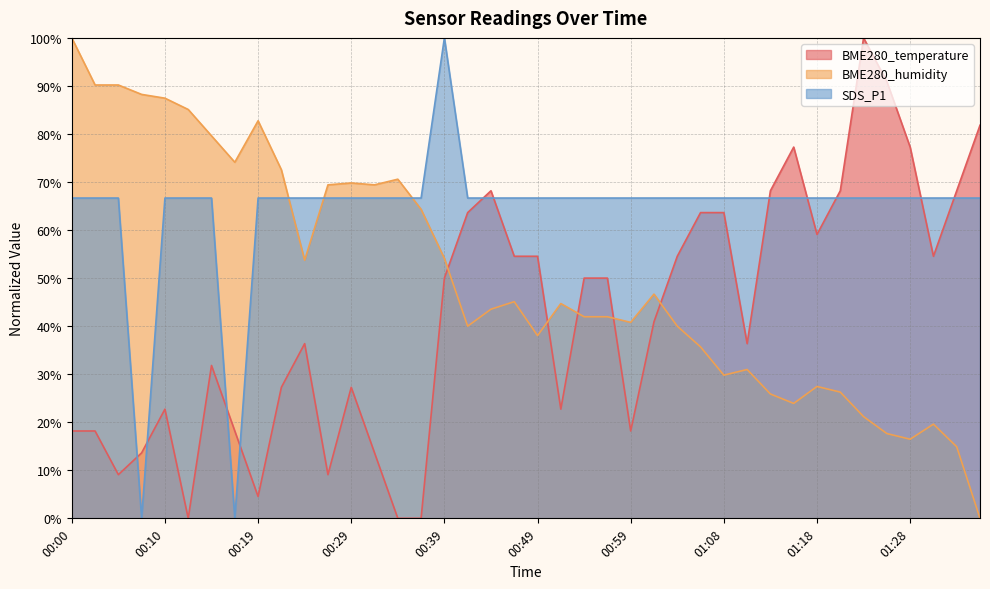

Reading left to right, list all the values displayed in this chart.

BME280_temperature: 18.2	18.2	9.1	13.6	22.7	0.0	31.8	18.2	4.5	27.3	36.4	9.1	27.3	13.6	0.0	0.0	50.0	63.6	68.2	54.5	54.5	22.7	50.0	50.0	18.2	40.9	54.5	63.6	63.6	36.4	68.2	77.3	59.1	68.2	100.0	90.9	77.3	54.5	68.2	81.8
BME280_humidity: 100.0	90.2	90.2	88.2	87.5	85.1	79.6	74.1	82.7	72.5	53.7	69.4	69.8	69.4	70.6	64.3	54.1	40.0	43.5	45.1	38.0	44.7	42.0	42.0	40.8	46.7	40.0	35.7	29.8	31.0	25.9	23.9	27.5	26.3	21.2	17.6	16.5	19.6	14.9	0.0
SDS_P1: 66.7	66.7	66.7	0.0	66.7	66.7	66.7	0.0	66.7	66.7	66.7	66.7	66.7	66.7	66.7	66.7	100.0	66.7	66.7	66.7	66.7	66.7	66.7	66.7	66.7	66.7	66.7	66.7	66.7	66.7	66.7	66.7	66.7	66.7	66.7	66.7	66.7	66.7	66.7	66.7